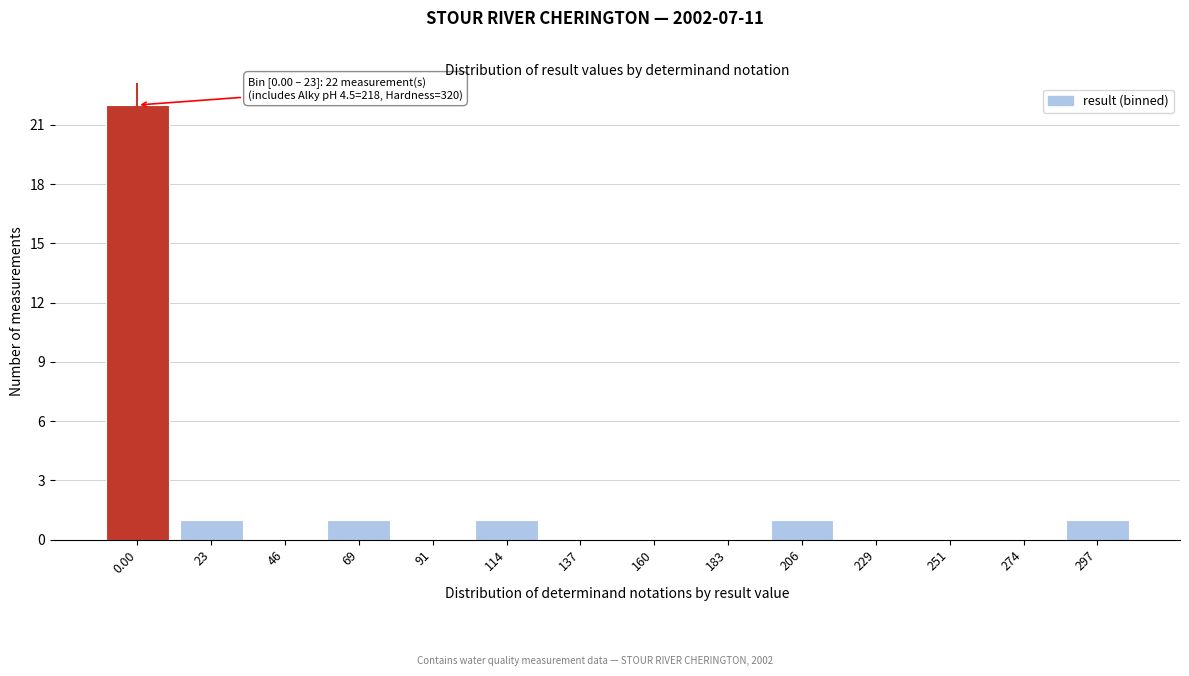

Reading right to left, transcribe all the data shown in this chart.

297=1	274=0	251=0	229=0	206=1	183=0	160=0	137=0	114=1	91=0	69=1	46=0	23=1	0.00=22